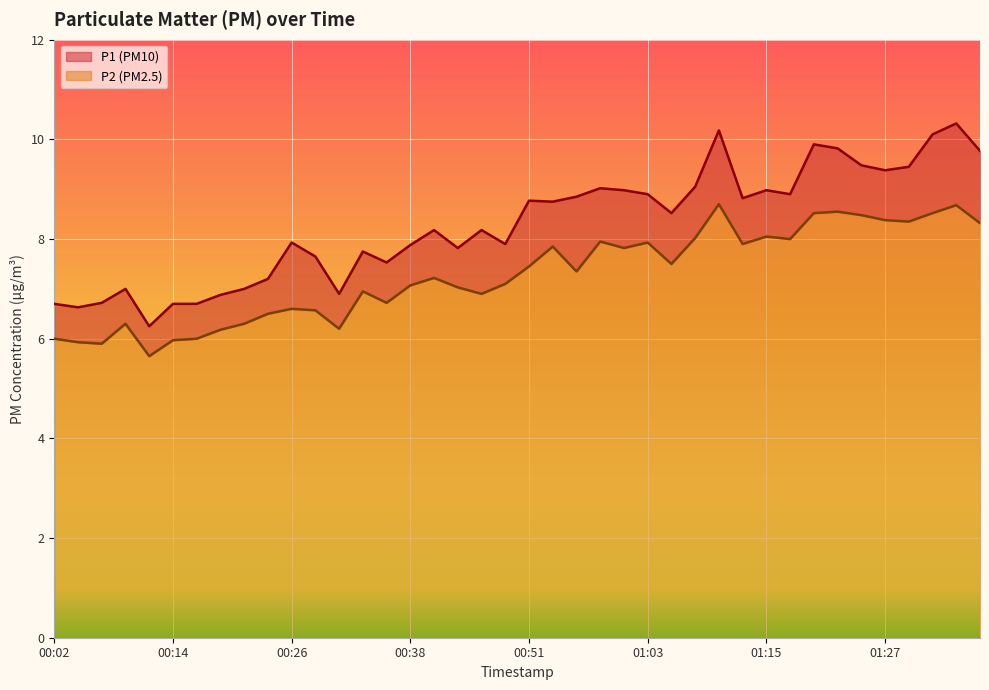

List the series in order of their overall mean, highest first.

P1, P2